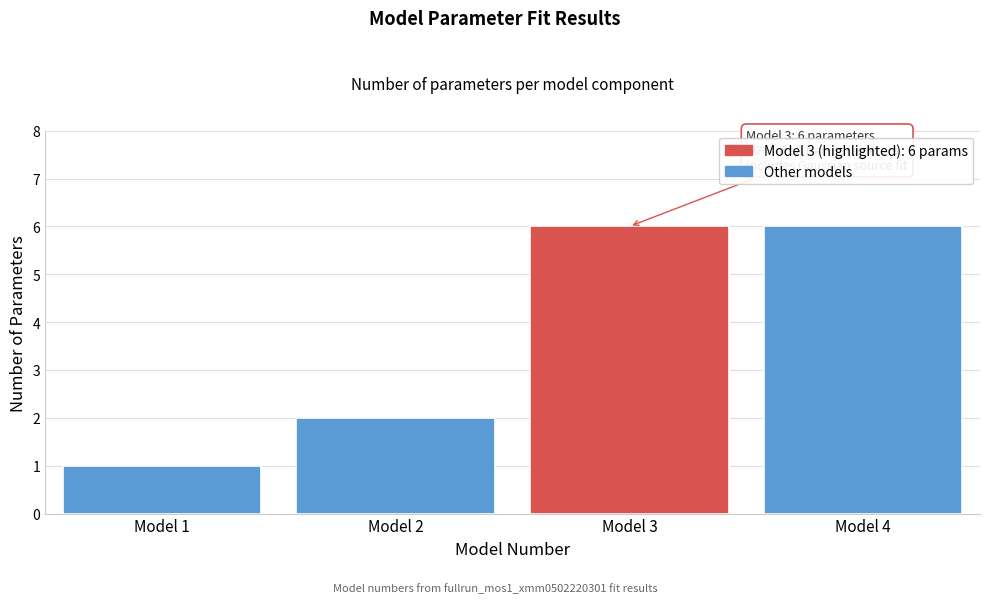

Reading right to left, list all the values displayed in this chart.

6	6	2	1